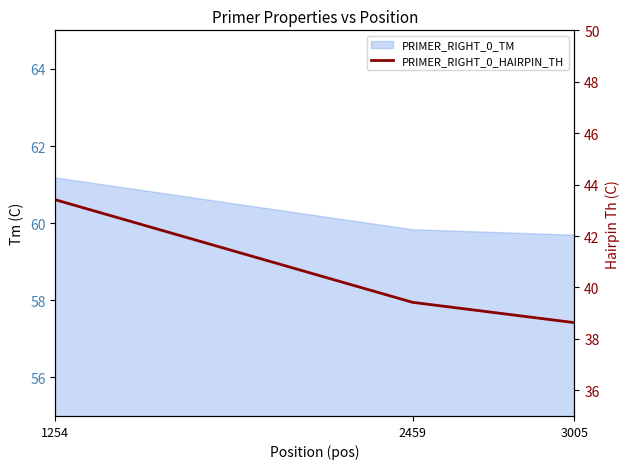

Where is the data nearest to the value 41?

2459